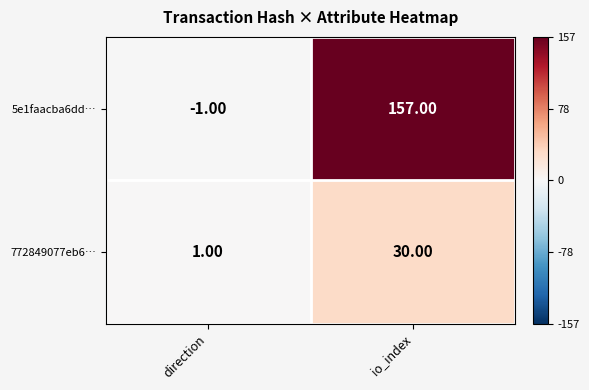

Which category has the lowest value across all series?

direction